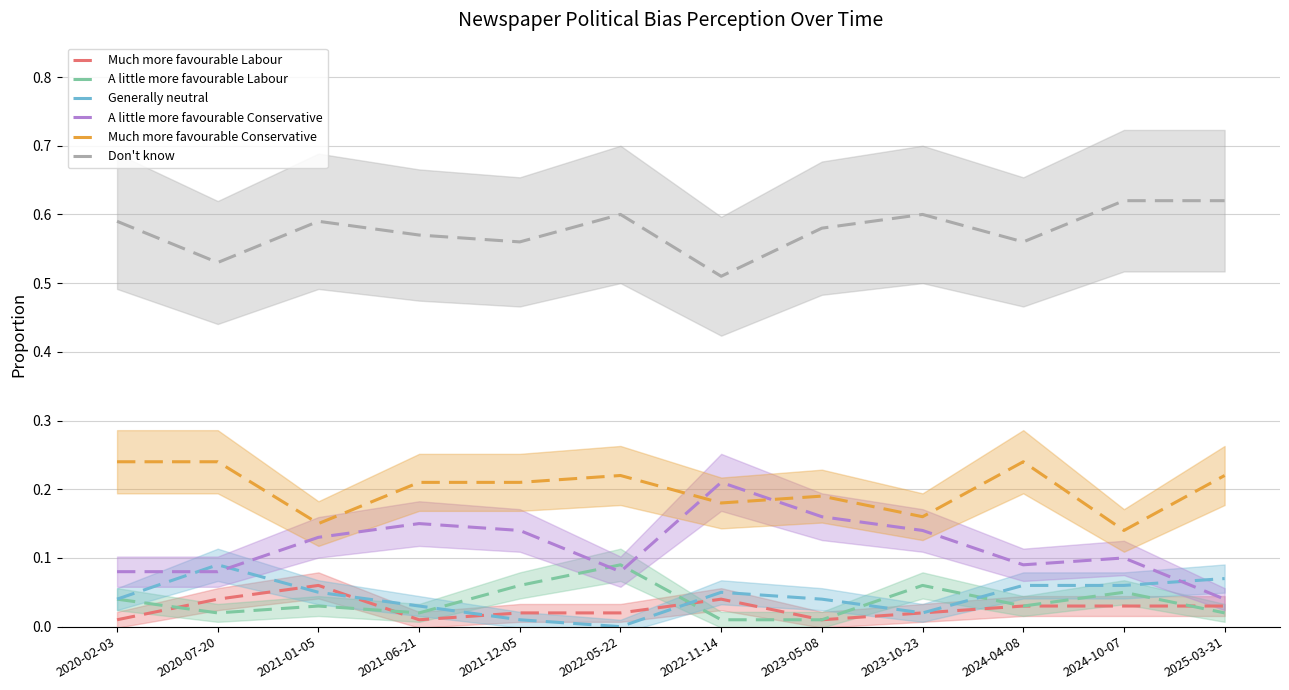

What is the difference between the maximum and minimum values in the A little more favourable Labour series?

0.1